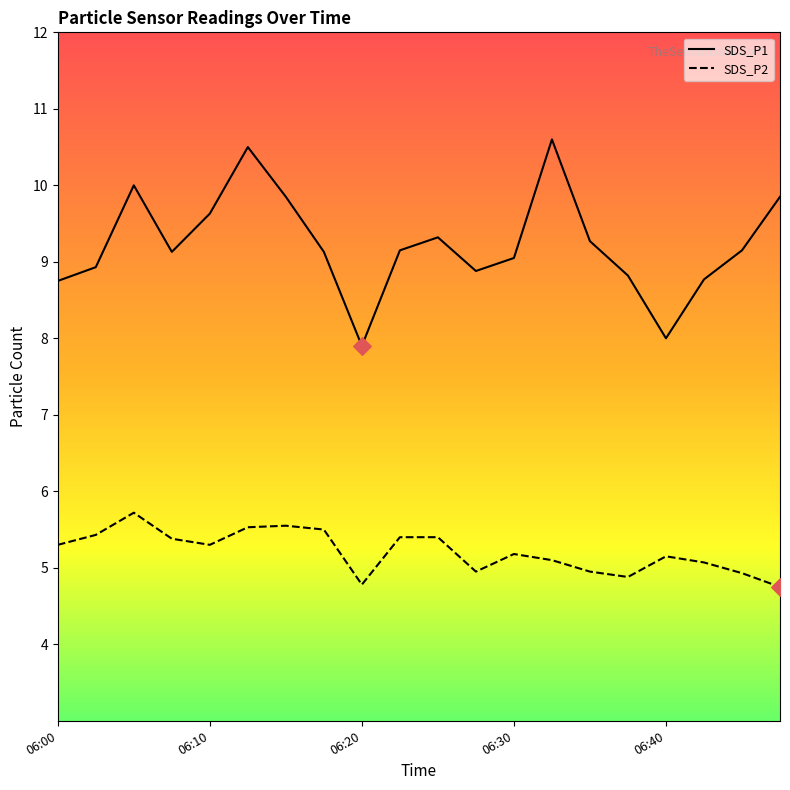

What are all the series names shown in the legend?

SDS_P1, SDS_P2